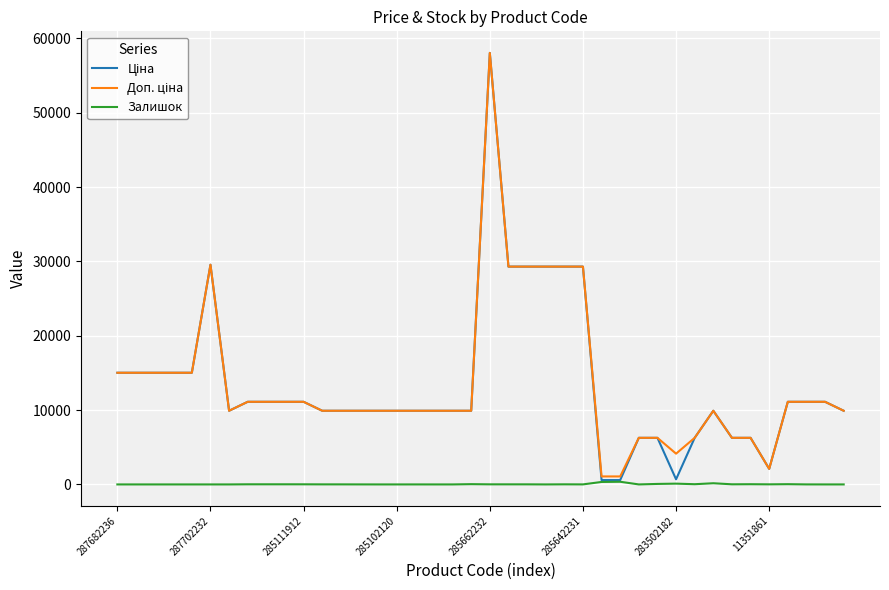

At which category is the sum across all series the highest?

285662232